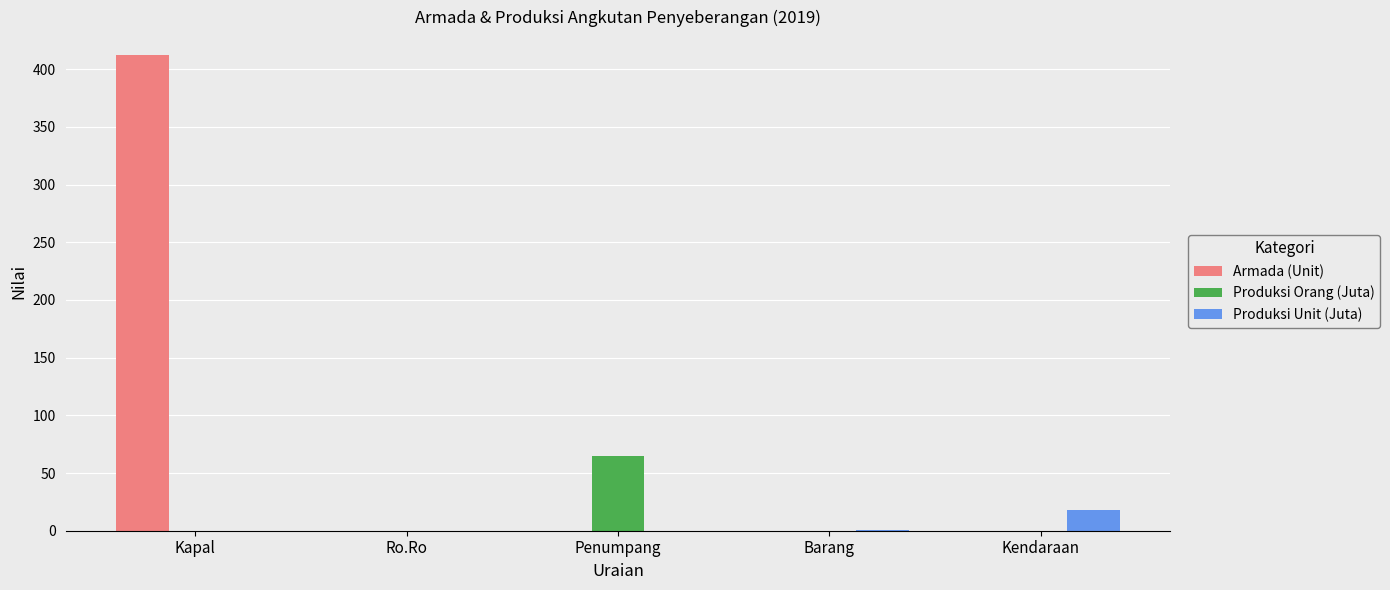

Read the Produksi Unit (Juta) value at Kendaraan.

17.9